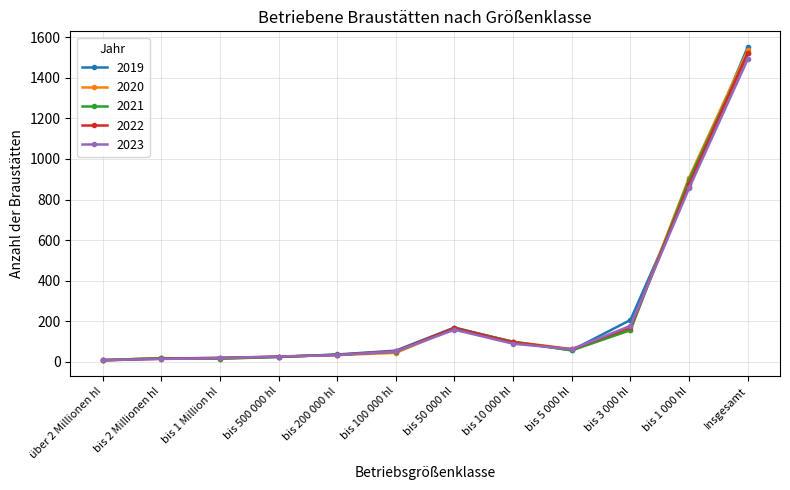

Which series has the widest spread of values?

2019